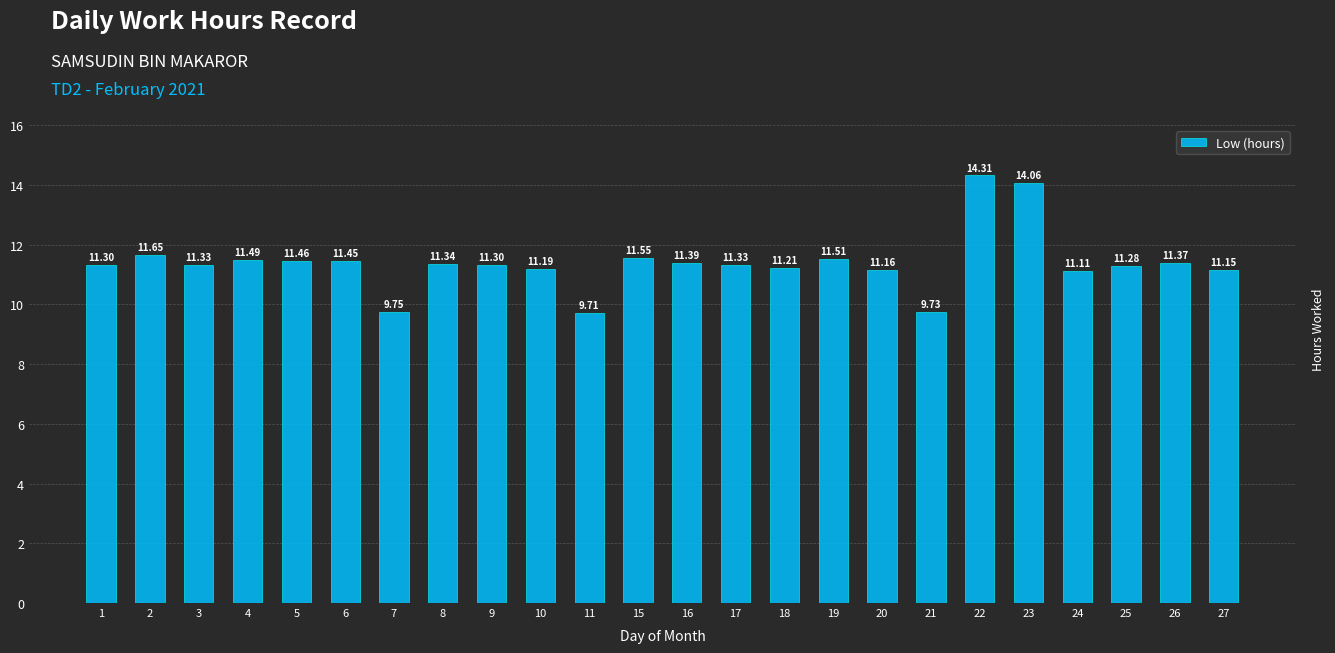

Approximately how many times larger is the value at 4 compared to 8?

1.0